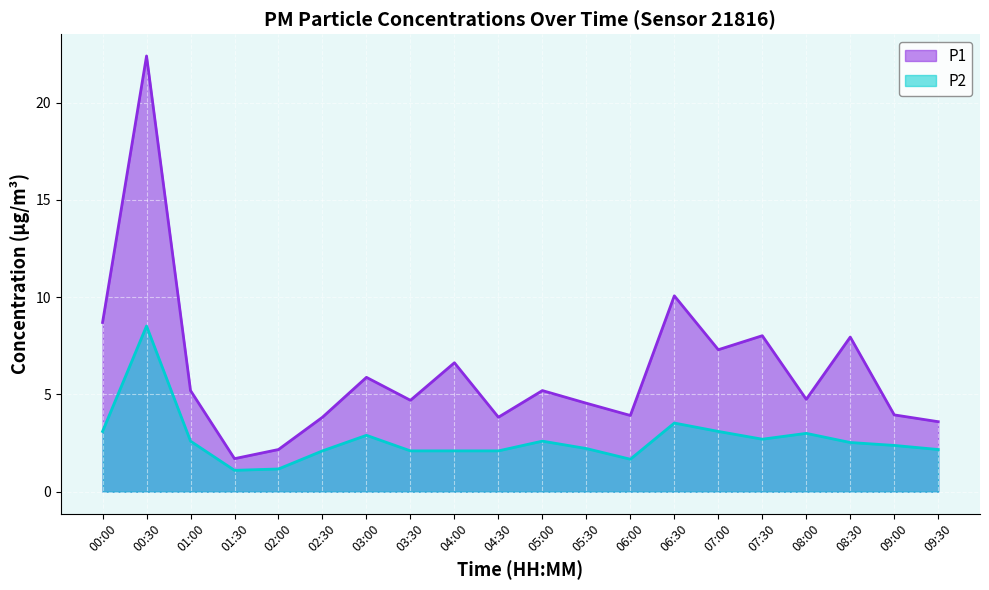

Where is the first local minimum for P2?

01:30